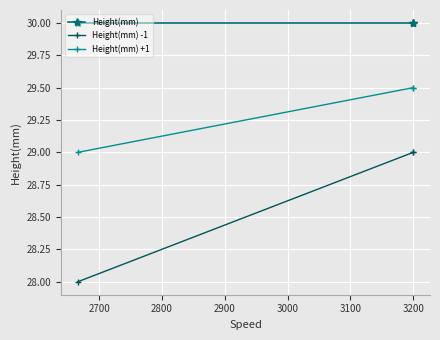

What is the smallest value displayed?

28.0